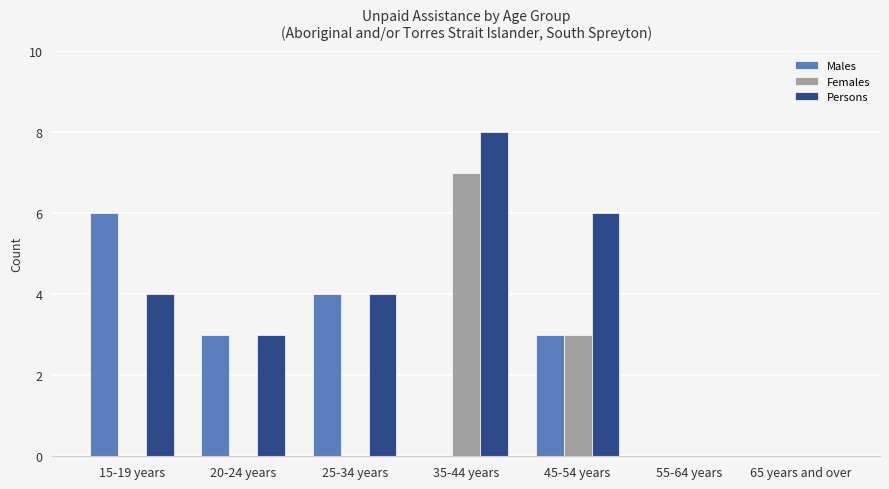

The Females series shows 4 at 45-54 years. True or false?

False